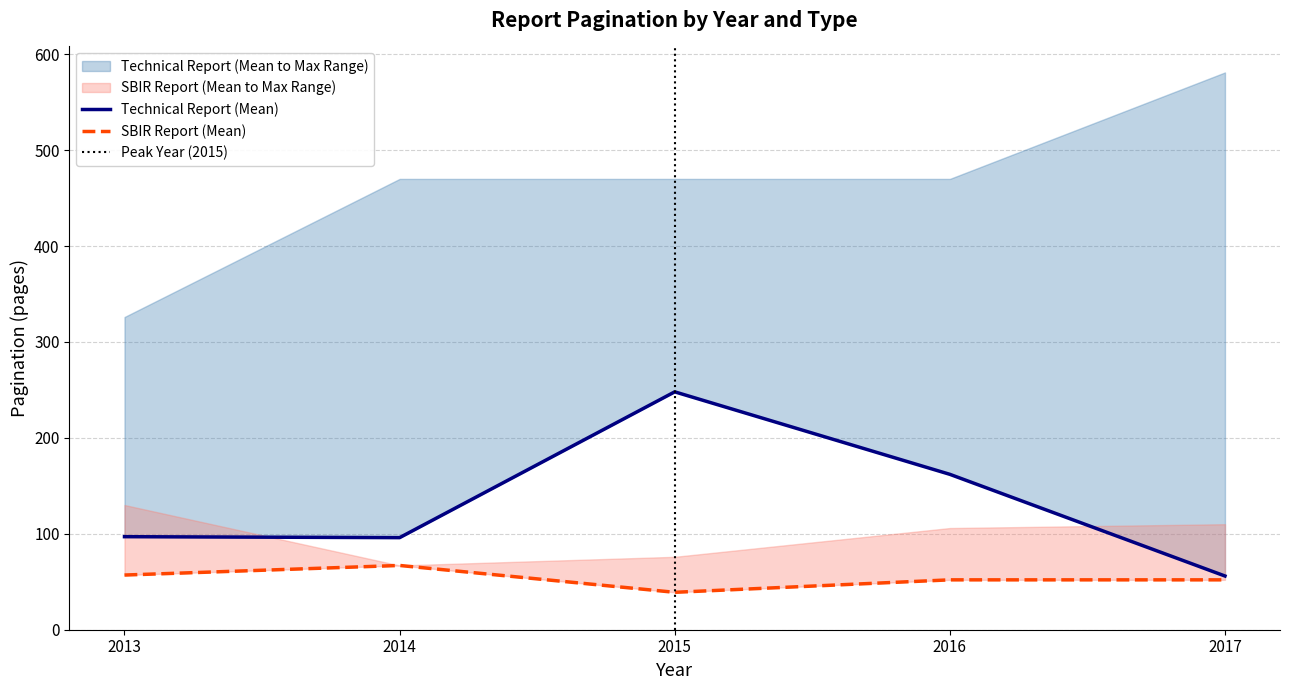

True or false: SBIR Report Mean and Technical Report Mean cross at least once.

False